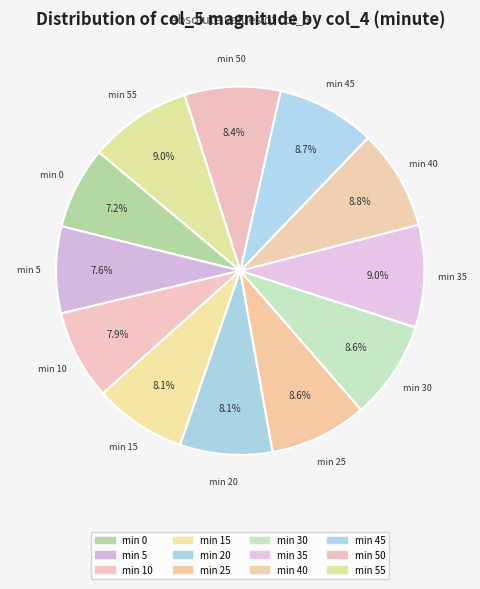

Count the number of slices in the pie.

12